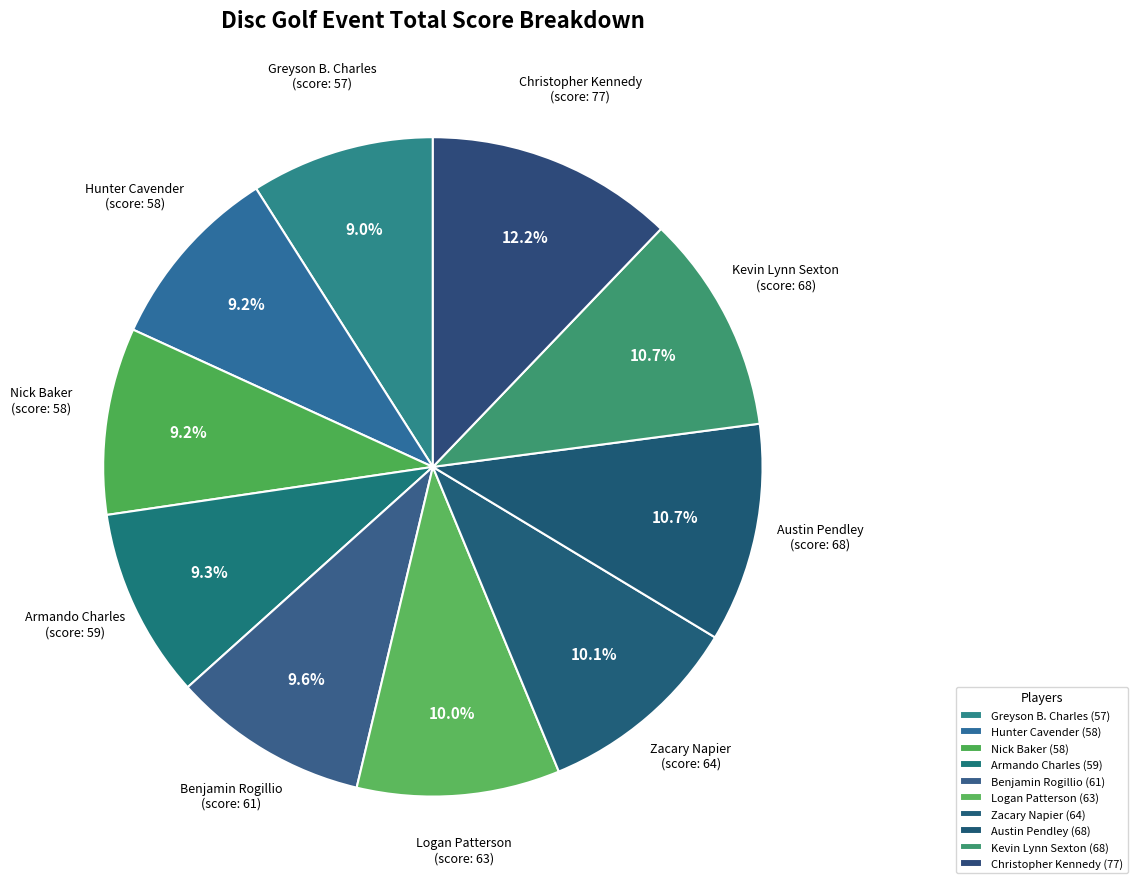

Count the number of slices in the pie.

10